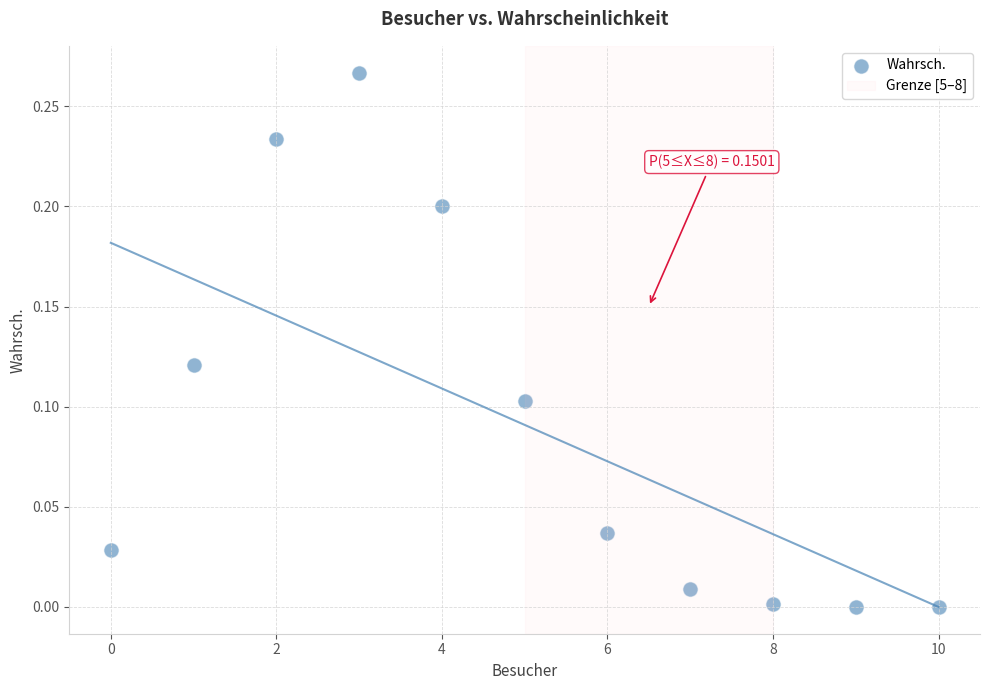

How many data points are displayed?

11